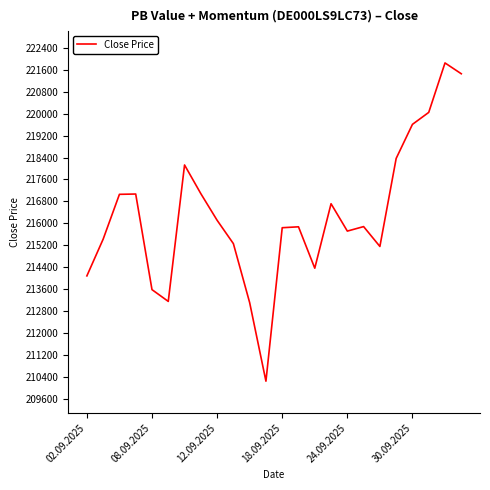

What is the minimum value shown in the chart?

210261